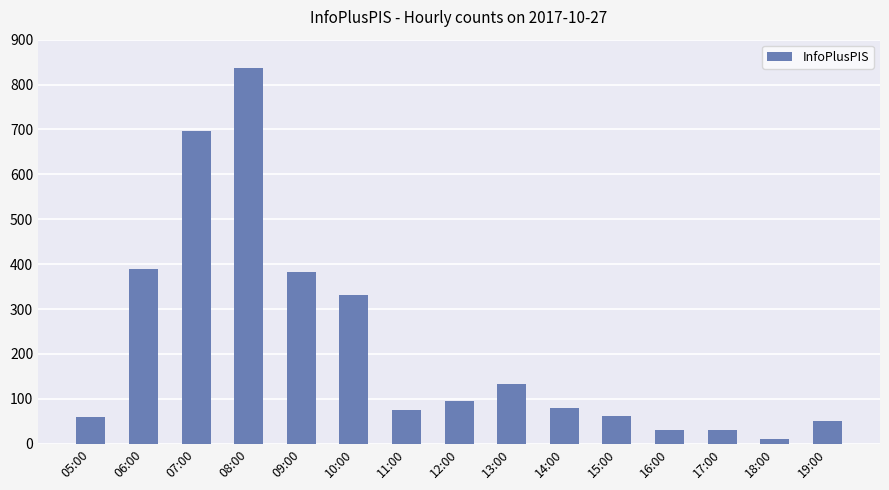

What is the difference between the maximum and minimum values?

826